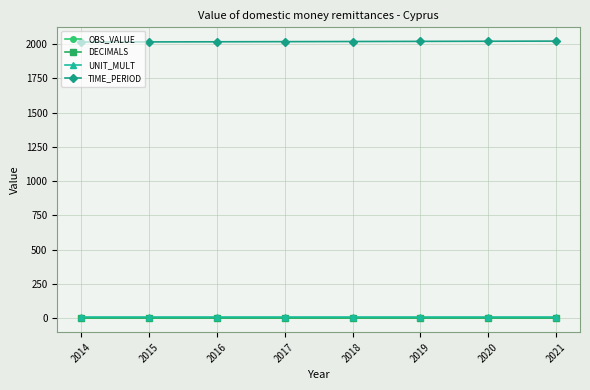

The value of OBS_VALUE at 2017 is 0. True or false?

True